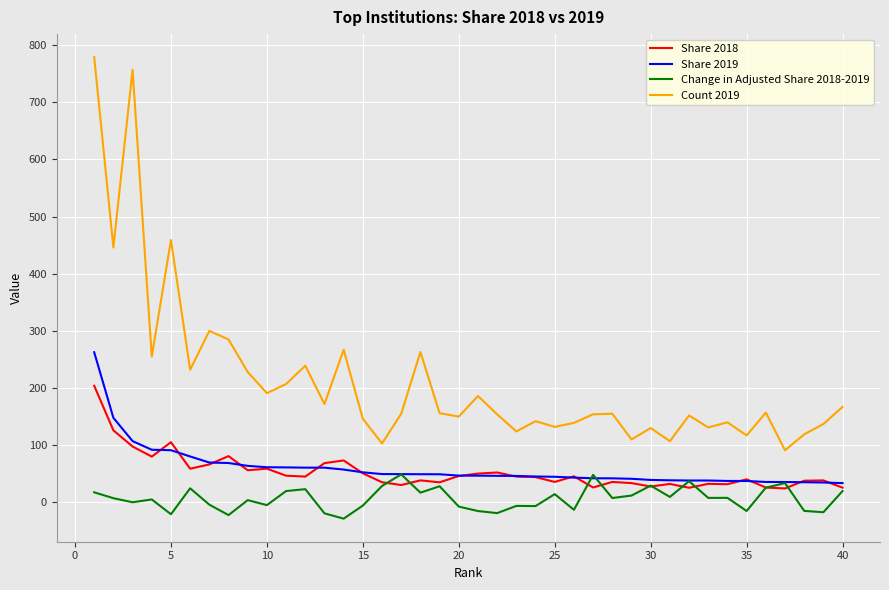

What is the lowest value of the Share 2019 series?

33.6